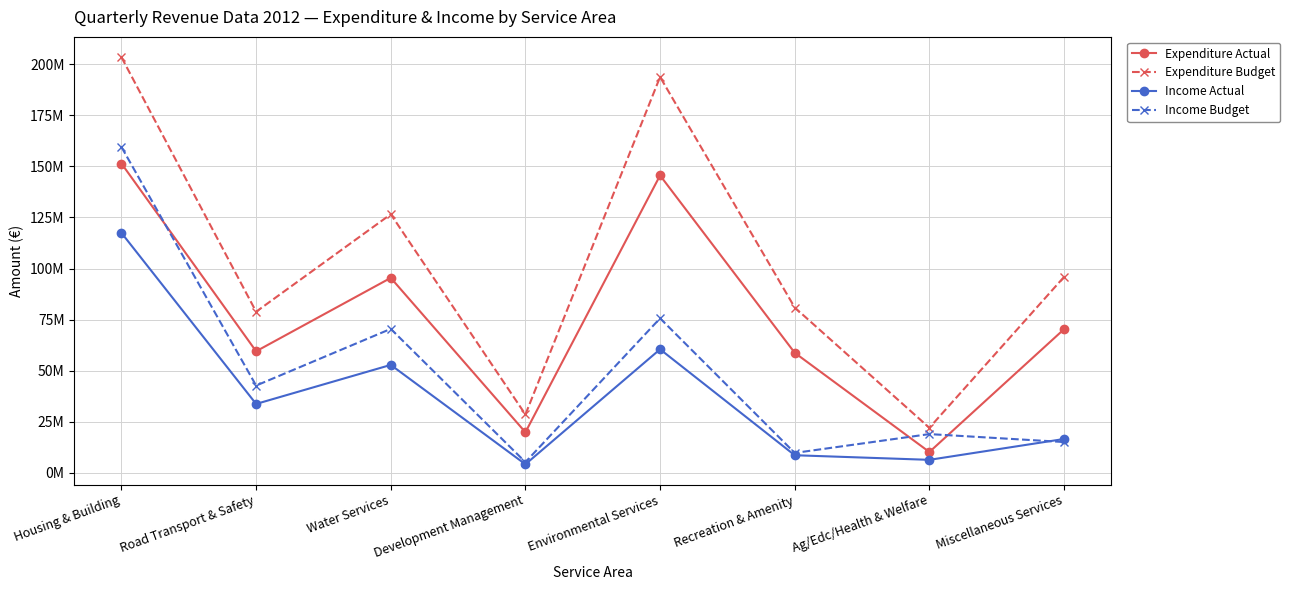

True or false: Expenditure Actual and Income Budget intersect in this chart.

True